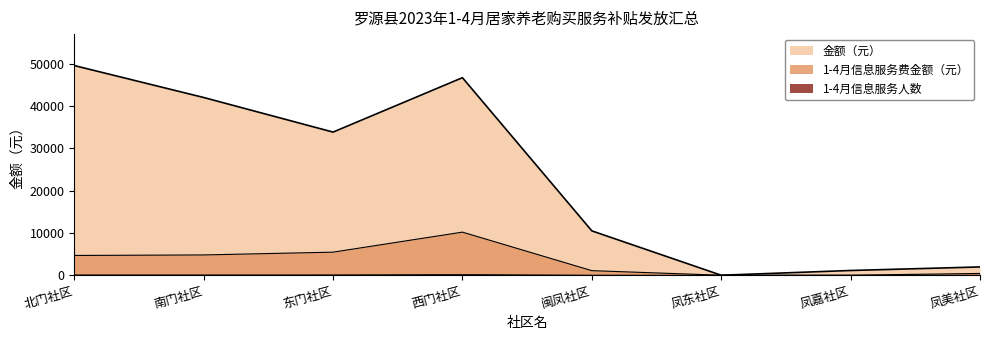

Reading left to right, extract all data points from this chart.

金额（元）: 北门社区=49630	南门社区=42070	东门社区=33880	西门社区=46760	闽凤社区=10500	凤东社区=0	凤嘉社区=1120	凤美社区=1960
1-4月信息服务人数: 北门社区=4680	南门社区=4800	东门社区=5460	西门社区=10200	闽凤社区=1080	凤东社区=0	凤嘉社区=0	凤美社区=420
1-4月信息服务费金额（元）: 北门社区=78	南门社区=80	东门社区=91	西门社区=170	闽凤社区=18	凤东社区=0	凤嘉社区=0	凤美社区=7